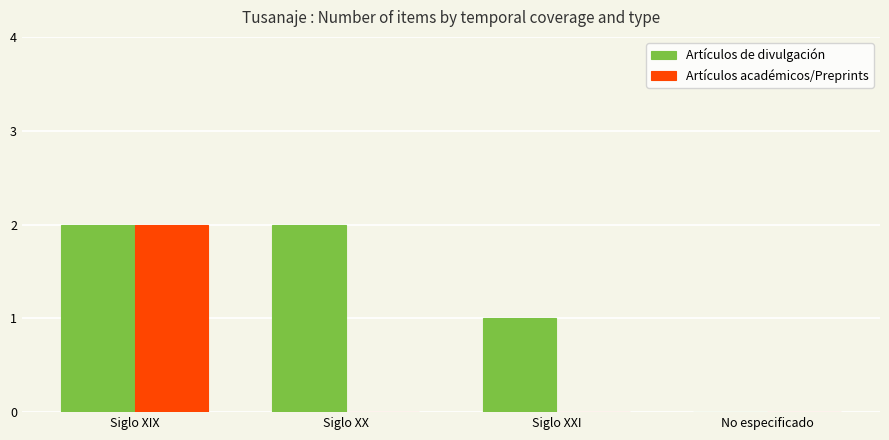

What are all the series names shown in the legend?

Artículos de divulgación, Artículos académicos/Preprints